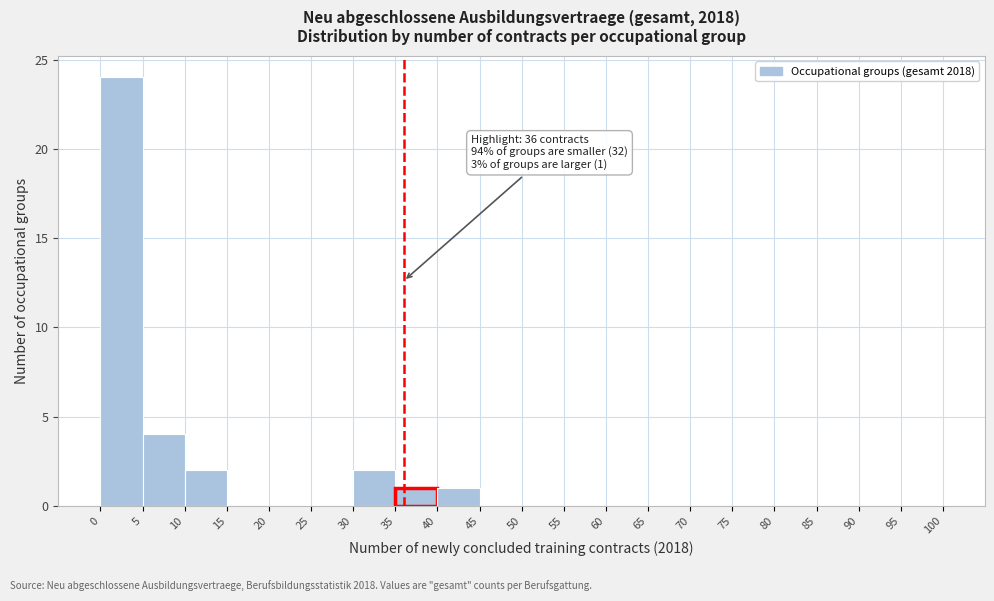

Which range on the x-axis has the tallest bar?

0 to 5